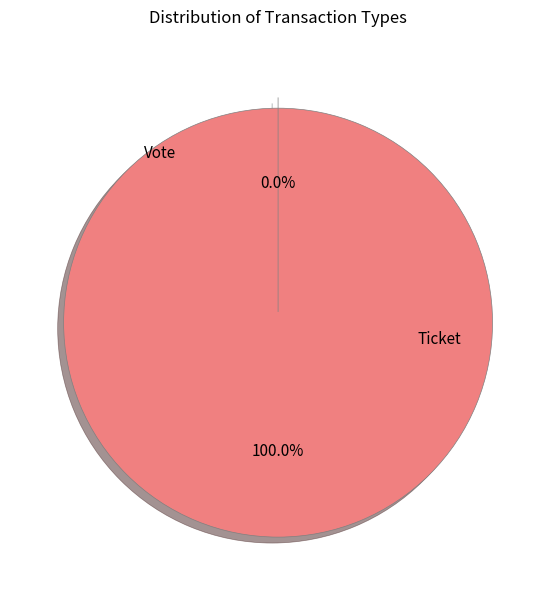

Is there any slice that represents more than half of the pie?

Yes